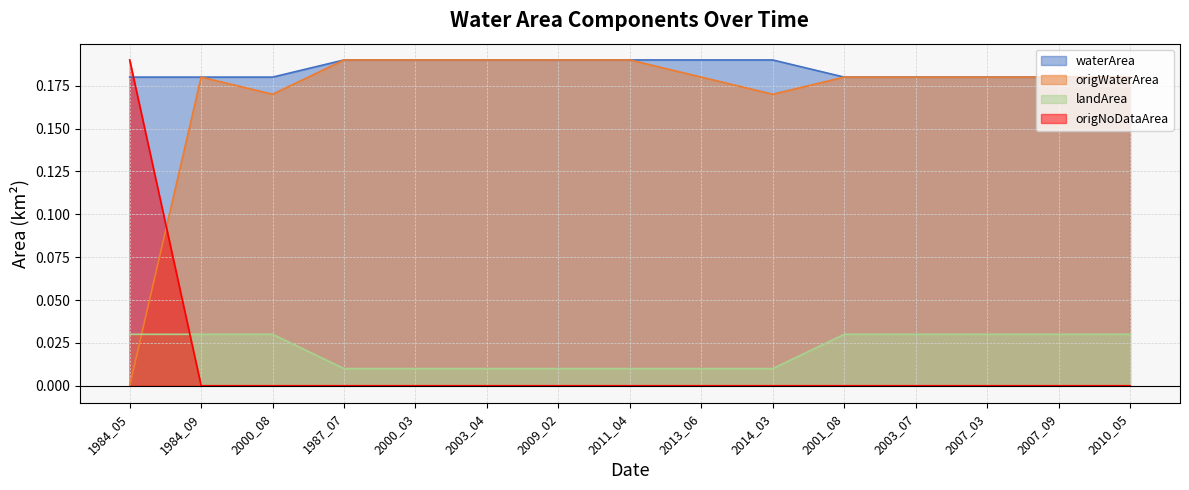

Count the number of data series in this chart.

4